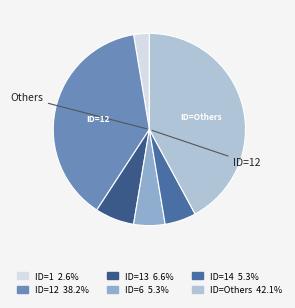

Count the number of slices in the pie.

6